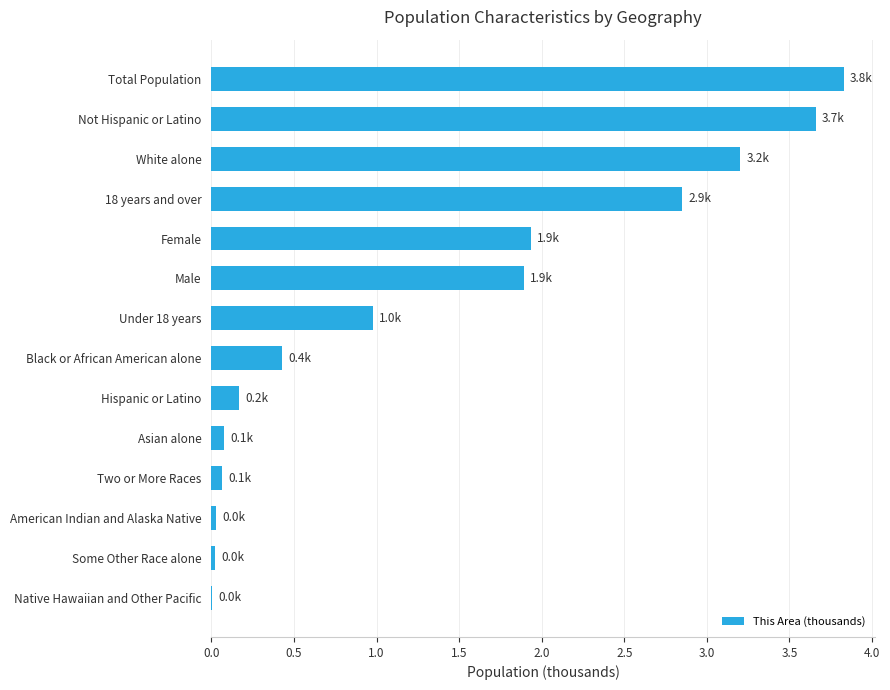

What is the average value?

1.4